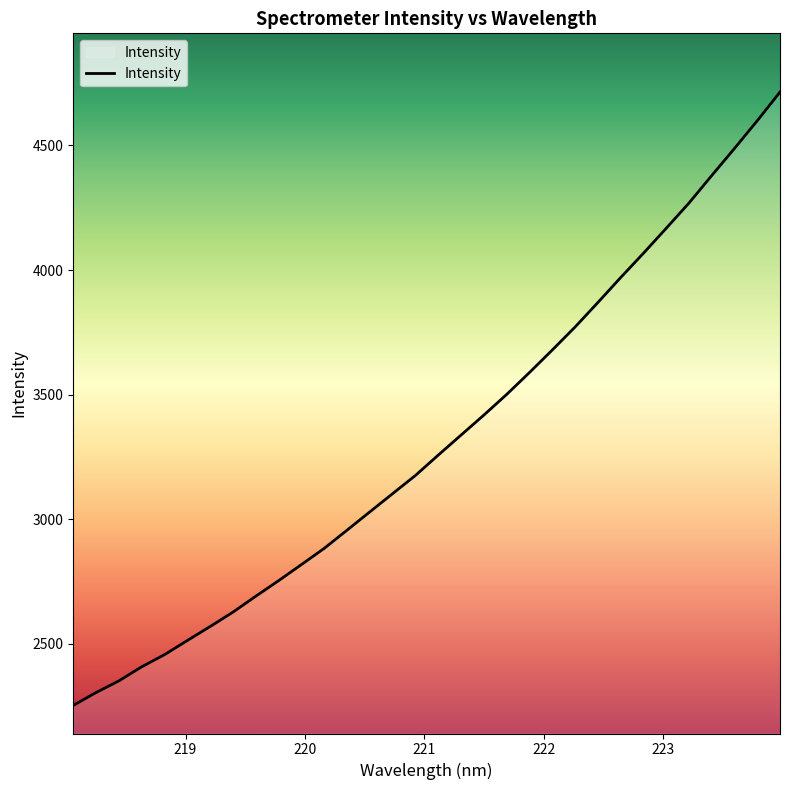

What is the minimum value shown in the chart?

2253.1